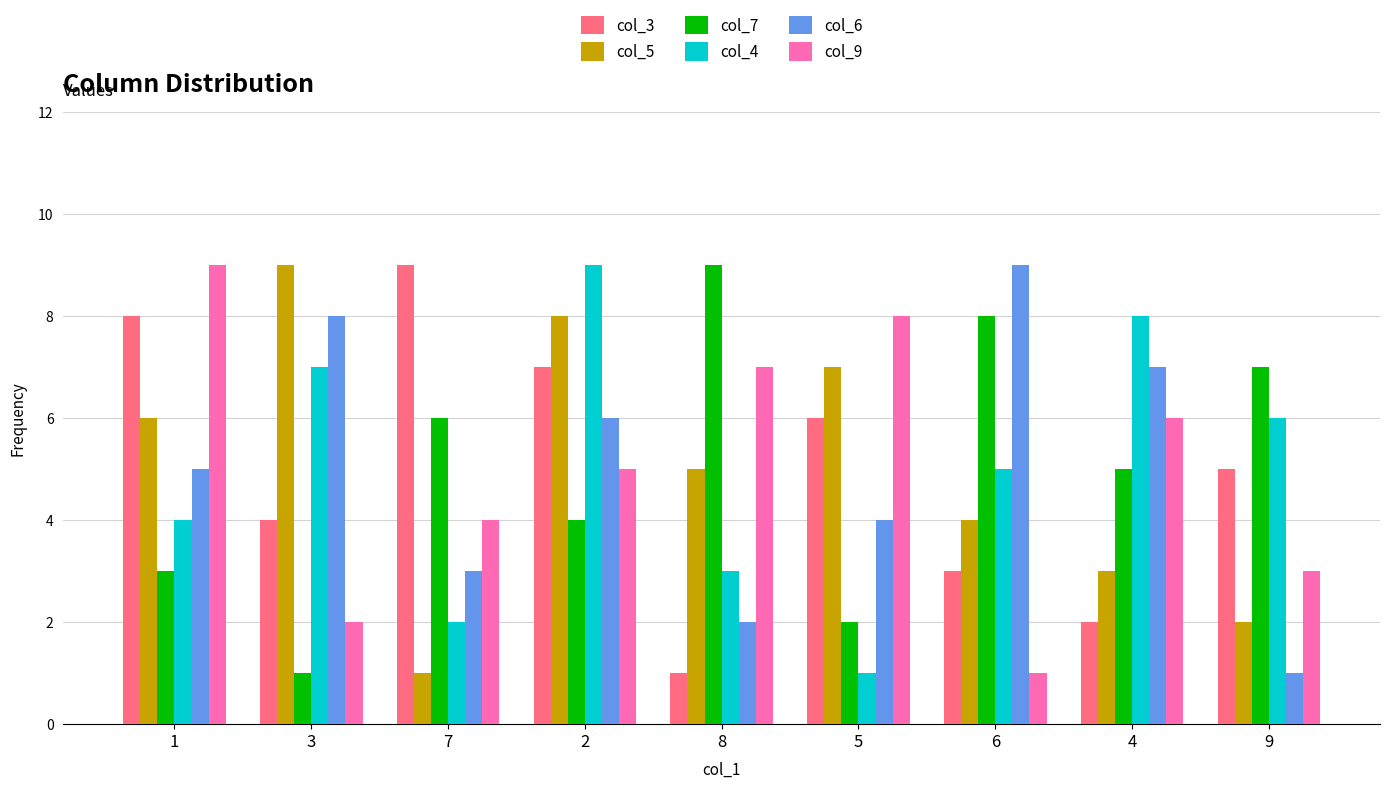

How many categories are shown in the chart?

9